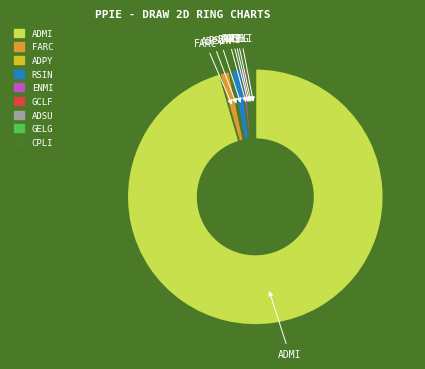

What is the largest slice in the pie chart?

ADMI